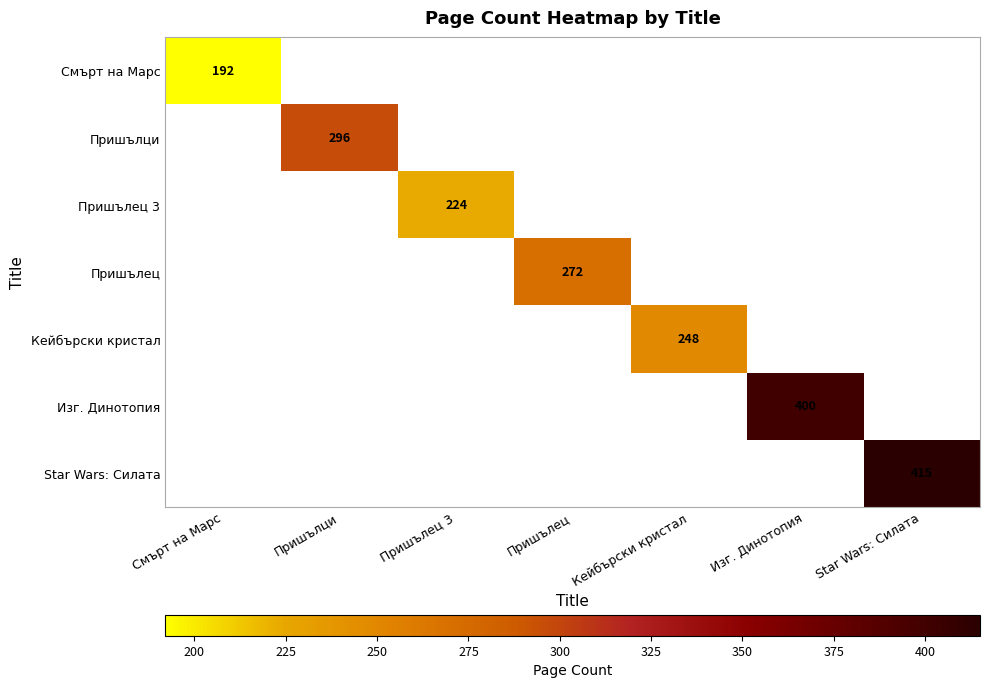

What is the maximum value shown in the chart?

415